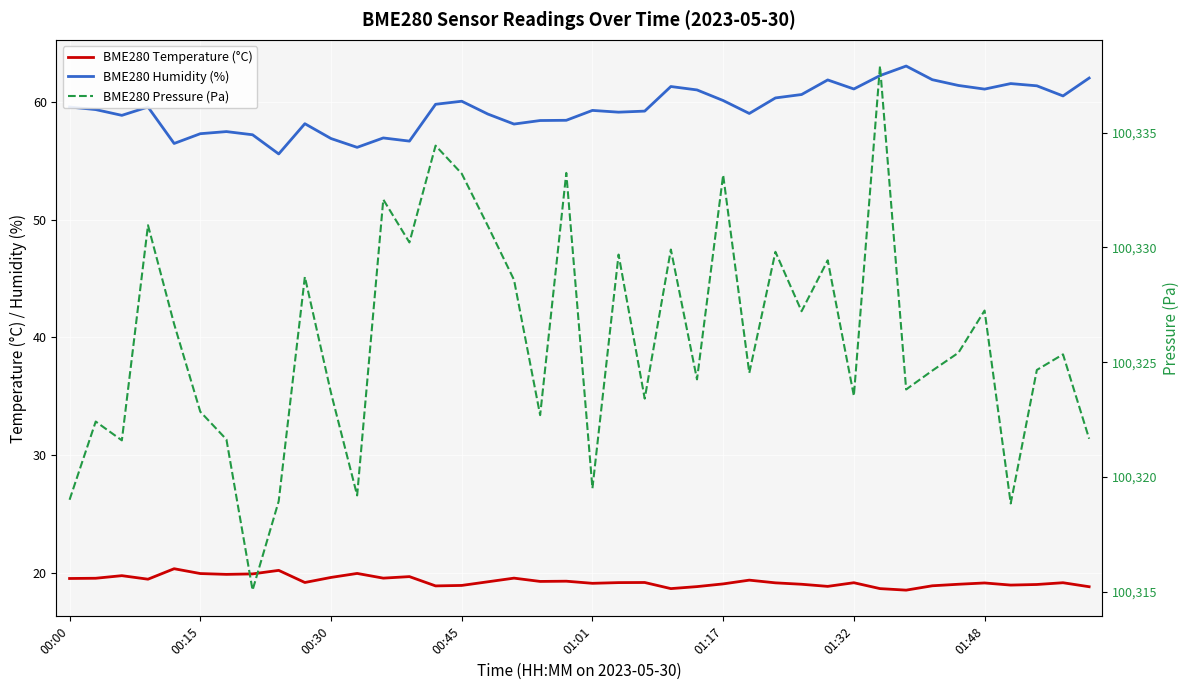

At which category is the sum across all series the highest?

31